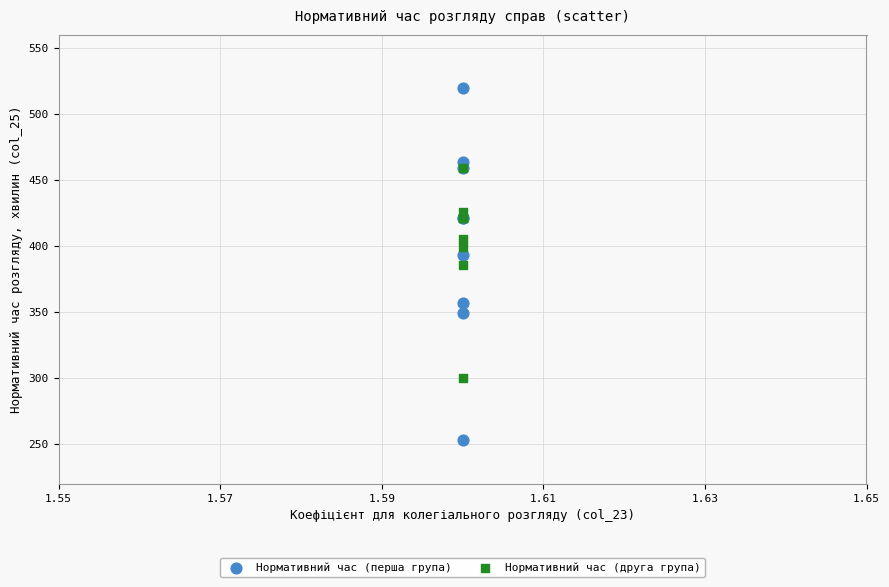

In the Нормативний час (друга група) series, what Y value is closest to 379?

386